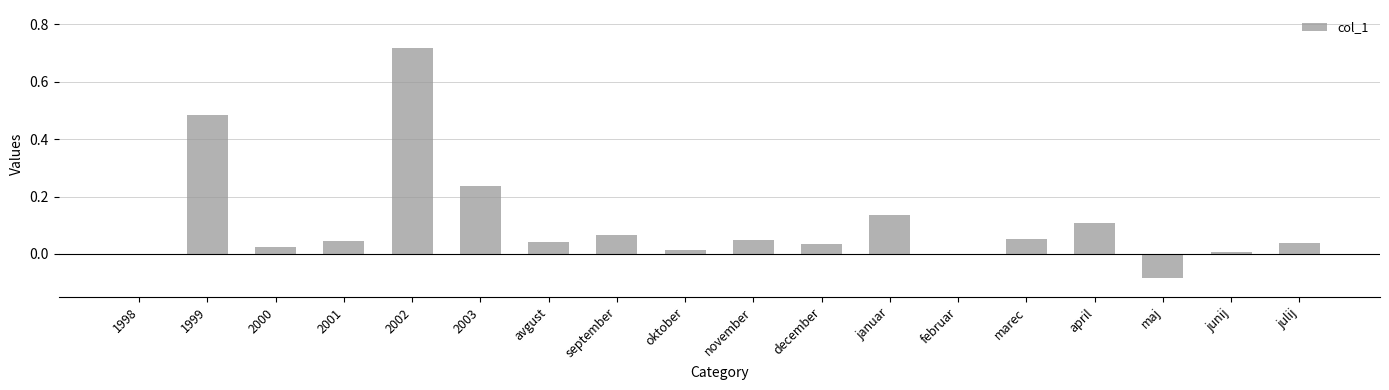

The chart shows a value of 0.2 at januar. True or false?

False